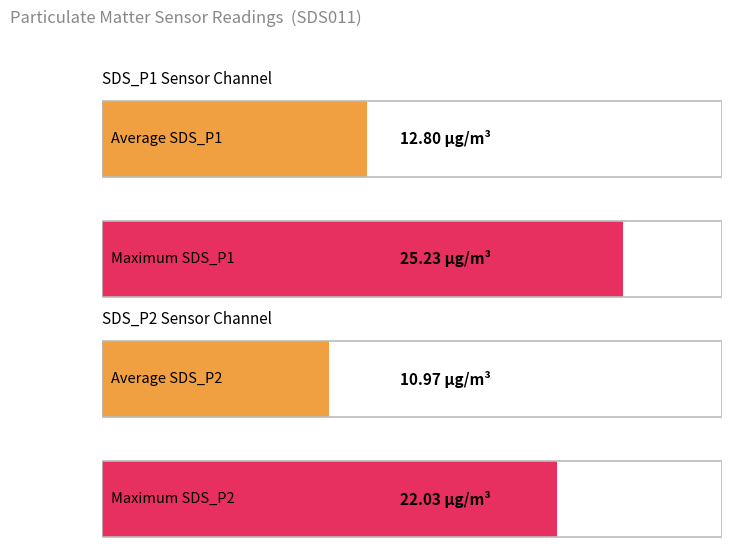

What is the maximum value for SDS_P2?

22.0